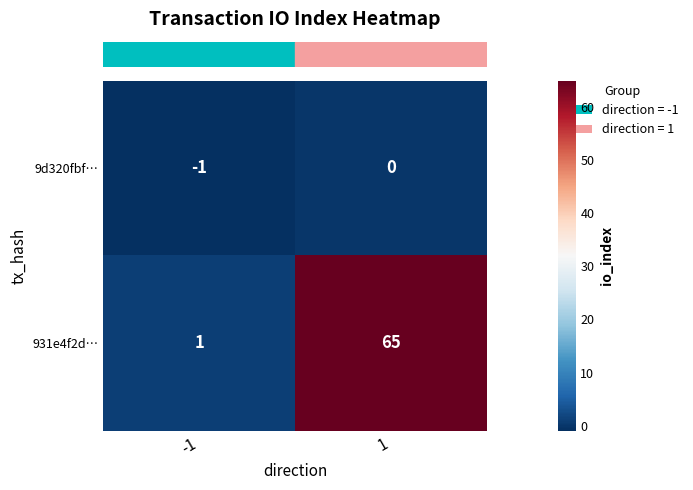

True or false: 931e4f2d… has a value of 95 at 1.

False